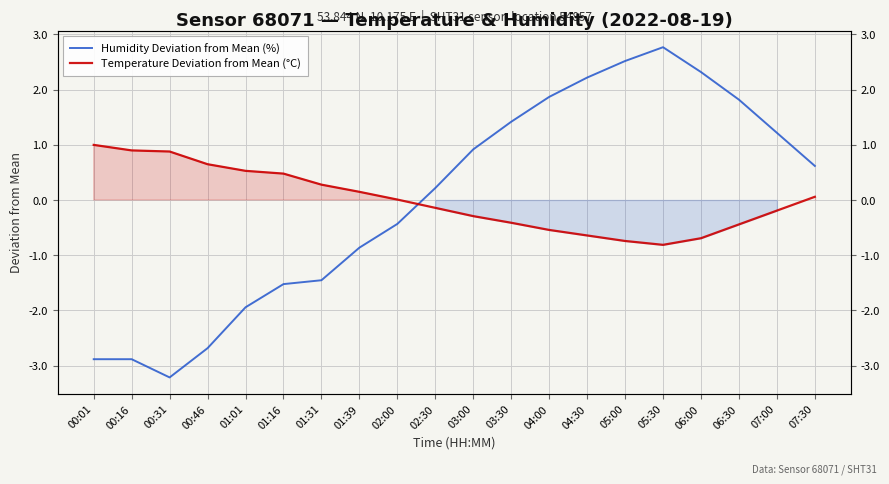

At which label does Humidity Deviation from Mean (%) reach its minimum?

00:31